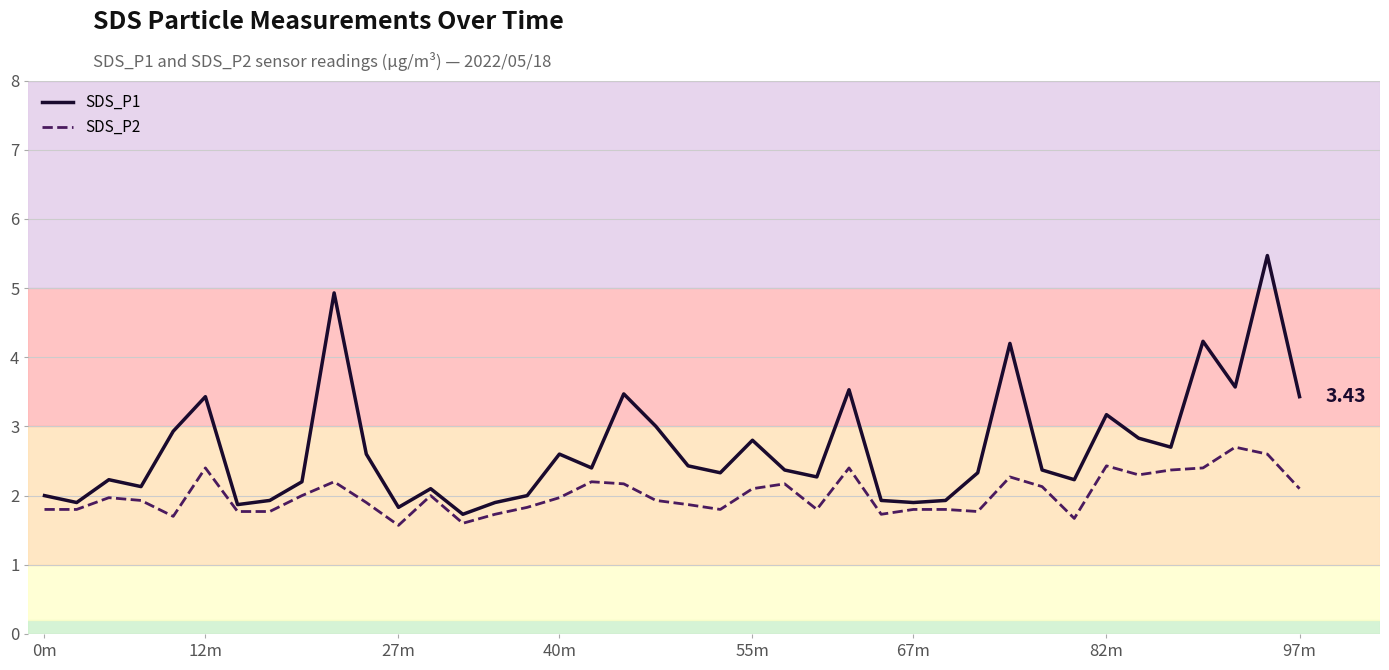

True or false: SDS_P2 and SDS_P1 intersect in this chart.

False